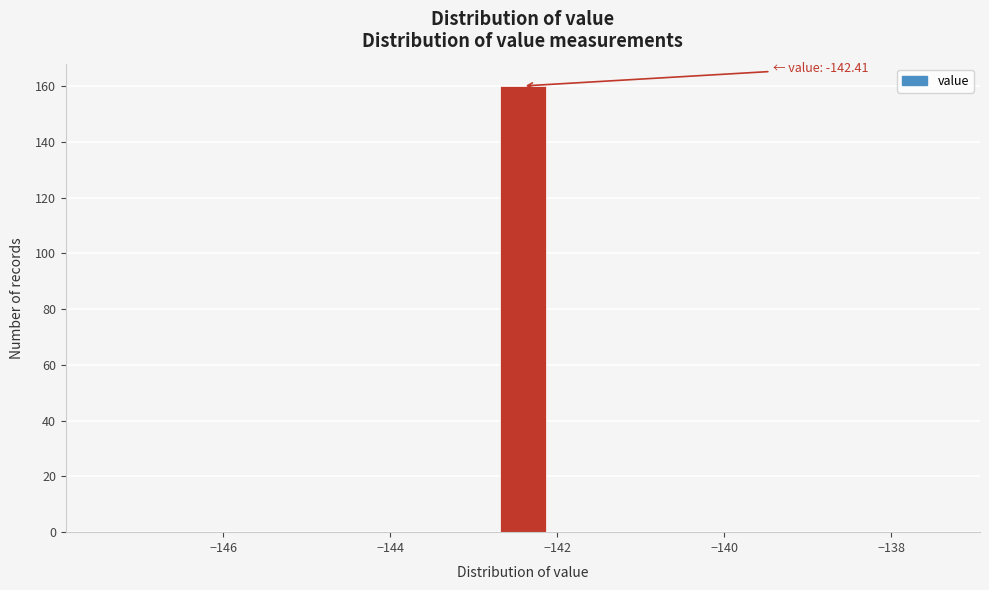

Around what value on the x-axis is the tallest bar? Give the approximate position of its centre, as read against the axis.

-142.4